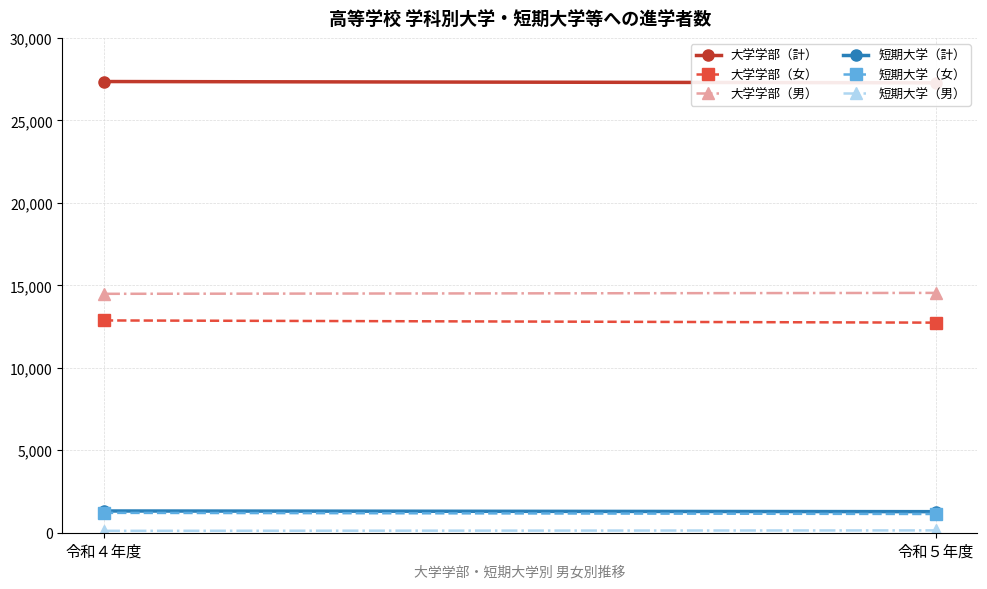

Reading left to right, what are all the values shown in this chart?

大学学部（計）: 令和４年度=27354	令和５年度=27277
大学学部（女）: 令和４年度=12870	令和５年度=12737
大学学部（男）: 令和４年度=14484	令和５年度=14540
短期大学（計）: 令和４年度=1318	令和５年度=1277
短期大学（女）: 令和４年度=1204	令和５年度=1136
短期大学（男）: 令和４年度=114	令和５年度=141